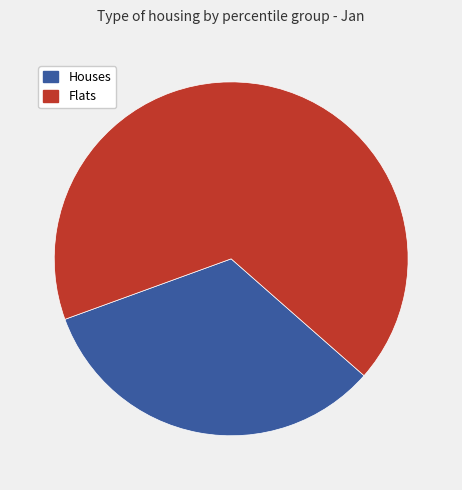

Is there any slice that represents more than half of the pie?

Yes